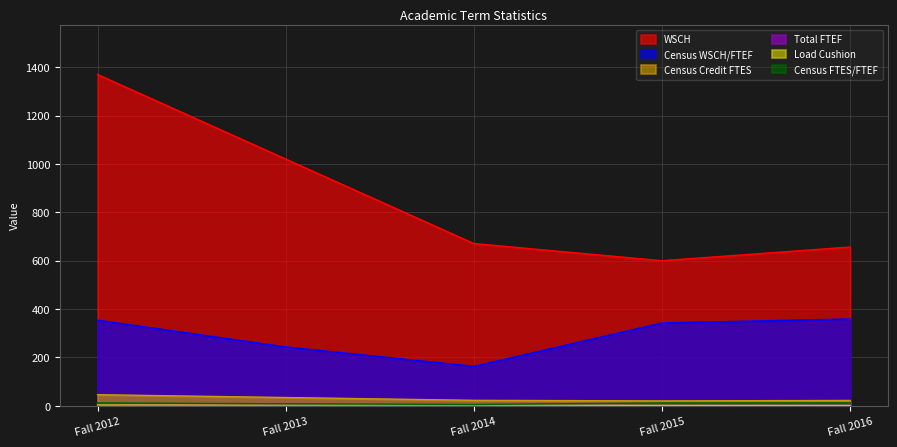

True or false: Census WSCH/FTEF and Census Credit FTES cross at least once.

False